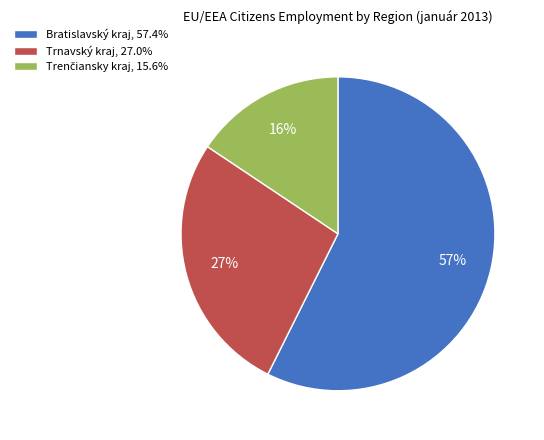

Does any single category account for the majority?

Yes